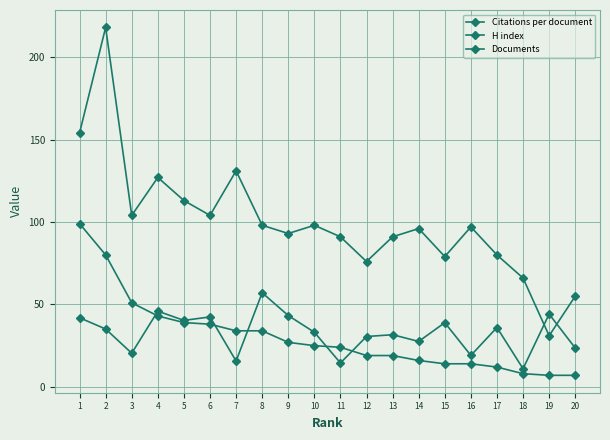

Which series changed the most between 2 and 16?

H index